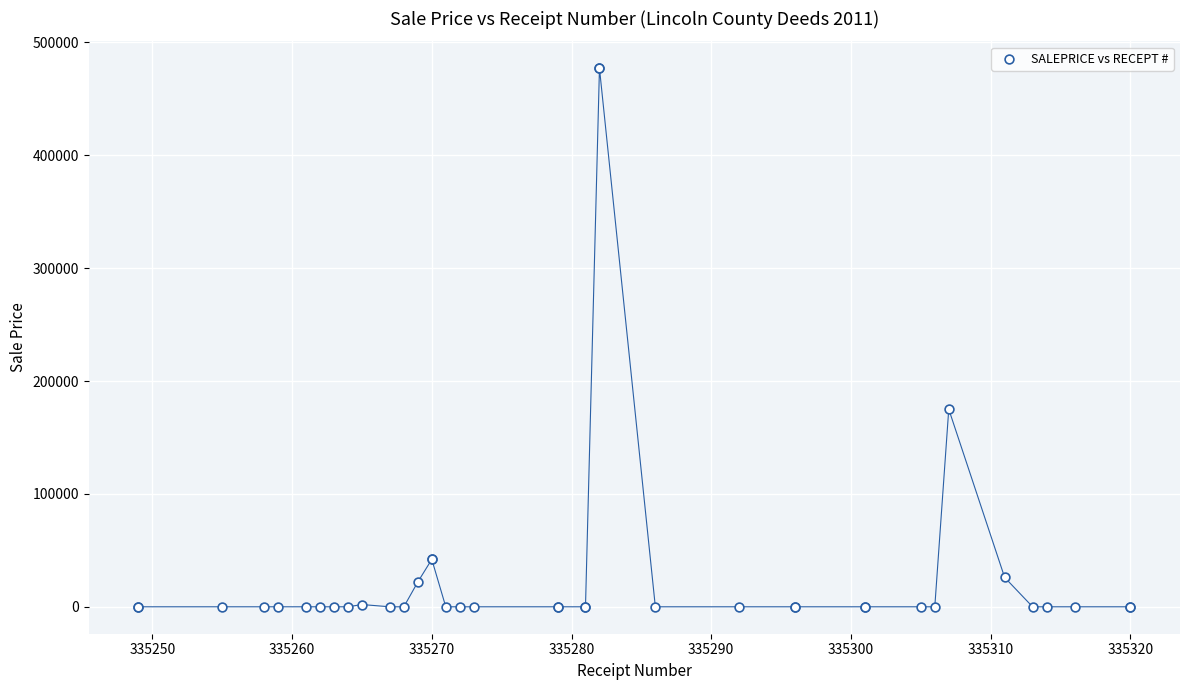

What Y value in the scatter plot is closest to 238500?

175000